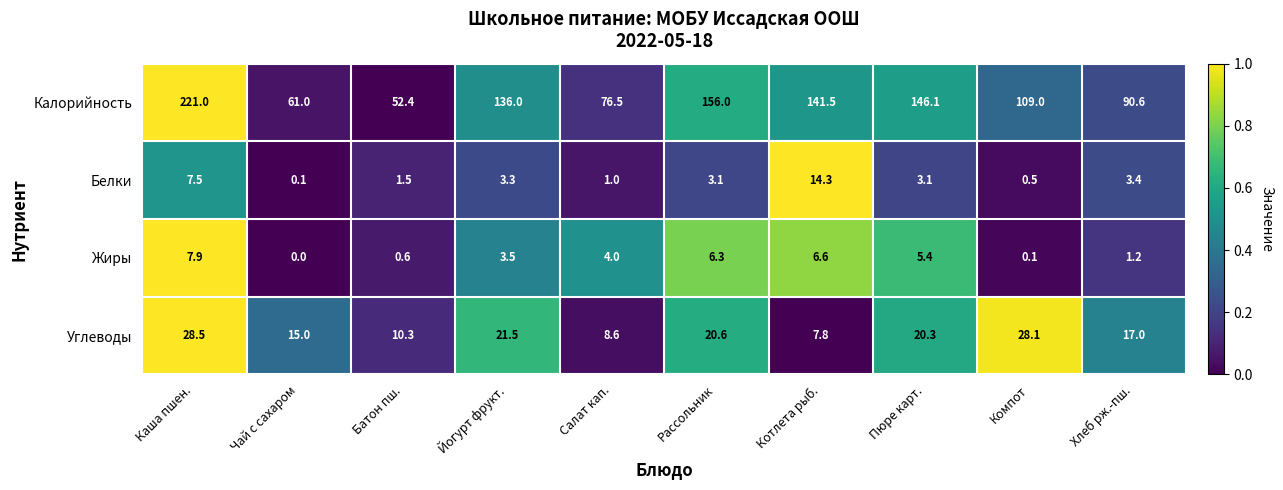

At which category is the sum across all series the highest?

Каша пшен.